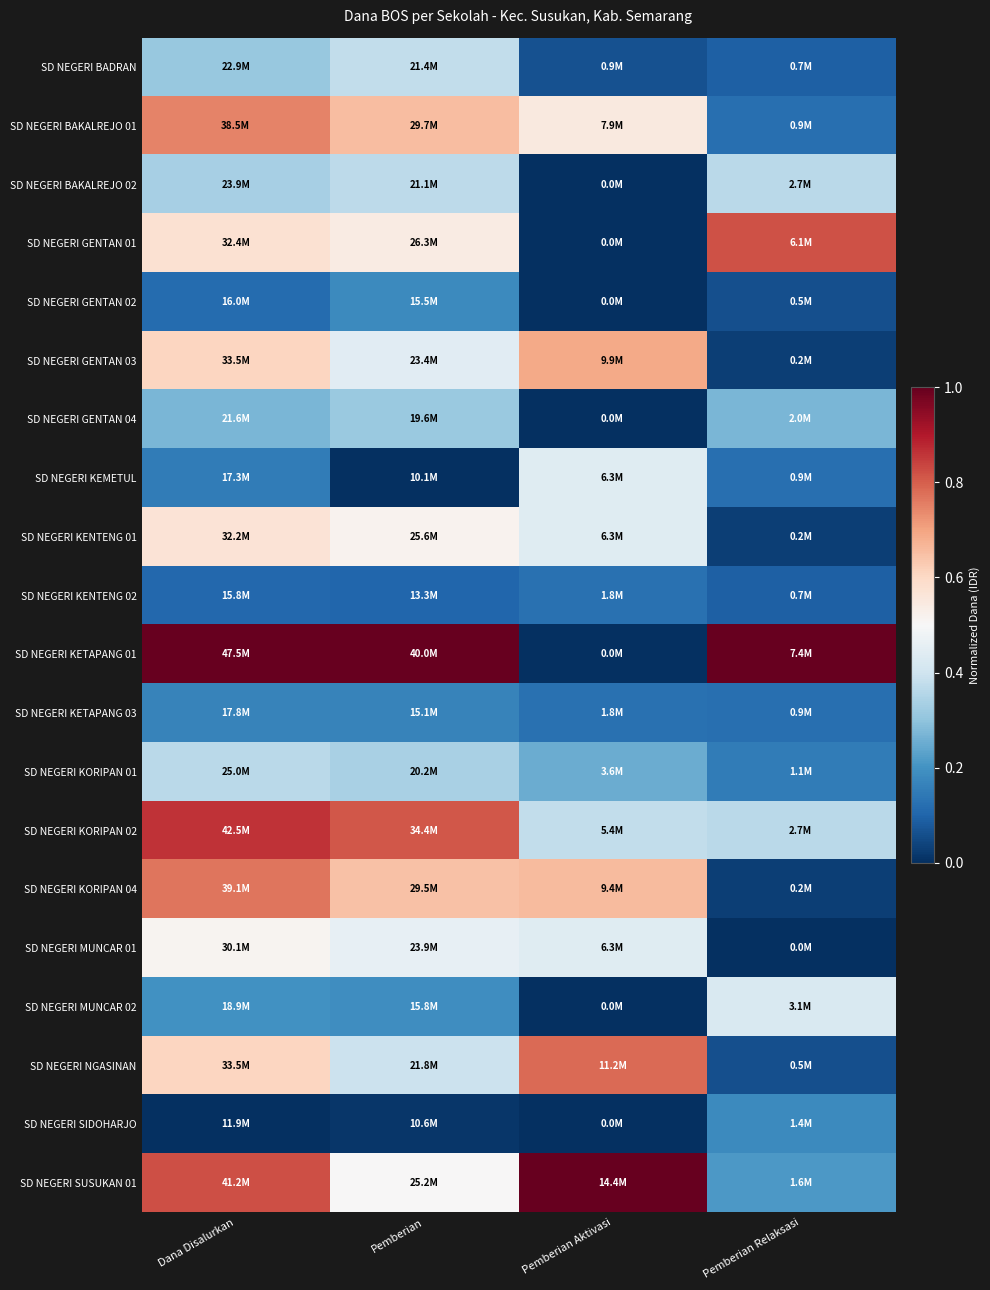

Reading left to right, what are all the values shown in this chart?

SD NEGERI BADRAN: Dana Disalurkan=0.3	Pemberian=0.4	Pemberian Aktivasi=0.1	Pemberian Relaksasi=0.1
SD NEGERI BAKALREJO 01: Dana Disalurkan=0.7	Pemberian=0.7	Pemberian Aktivasi=0.5	Pemberian Relaksasi=0.1
SD NEGERI BAKALREJO 02: Dana Disalurkan=0.3	Pemberian=0.4	Pemberian Aktivasi=0.0	Pemberian Relaksasi=0.4
SD NEGERI GENTAN 01: Dana Disalurkan=0.6	Pemberian=0.5	Pemberian Aktivasi=0.0	Pemberian Relaksasi=0.8
SD NEGERI GENTAN 02: Dana Disalurkan=0.1	Pemberian=0.2	Pemberian Aktivasi=0.0	Pemberian Relaksasi=0.1
SD NEGERI GENTAN 03: Dana Disalurkan=0.6	Pemberian=0.4	Pemberian Aktivasi=0.7	Pemberian Relaksasi=0.0
SD NEGERI GENTAN 04: Dana Disalurkan=0.3	Pemberian=0.3	Pemberian Aktivasi=0.0	Pemberian Relaksasi=0.3
SD NEGERI KEMETUL: Dana Disalurkan=0.2	Pemberian=0.0	Pemberian Aktivasi=0.4	Pemberian Relaksasi=0.1
SD NEGERI KENTENG 01: Dana Disalurkan=0.6	Pemberian=0.5	Pemberian Aktivasi=0.4	Pemberian Relaksasi=0.0
SD NEGERI KENTENG 02: Dana Disalurkan=0.1	Pemberian=0.1	Pemberian Aktivasi=0.1	Pemberian Relaksasi=0.1
SD NEGERI KETAPANG 01: Dana Disalurkan=1.0	Pemberian=1.0	Pemberian Aktivasi=0.0	Pemberian Relaksasi=1.0
SD NEGERI KETAPANG 03: Dana Disalurkan=0.2	Pemberian=0.2	Pemberian Aktivasi=0.1	Pemberian Relaksasi=0.1
SD NEGERI KORIPAN 01: Dana Disalurkan=0.4	Pemberian=0.3	Pemberian Aktivasi=0.2	Pemberian Relaksasi=0.2
SD NEGERI KORIPAN 02: Dana Disalurkan=0.9	Pemberian=0.8	Pemberian Aktivasi=0.4	Pemberian Relaksasi=0.4
SD NEGERI KORIPAN 04: Dana Disalurkan=0.8	Pemberian=0.6	Pemberian Aktivasi=0.7	Pemberian Relaksasi=0.0
SD NEGERI MUNCAR 01: Dana Disalurkan=0.5	Pemberian=0.5	Pemberian Aktivasi=0.4	Pemberian Relaksasi=0.0
SD NEGERI MUNCAR 02: Dana Disalurkan=0.2	Pemberian=0.2	Pemberian Aktivasi=0.0	Pemberian Relaksasi=0.4
SD NEGERI NGASINAN: Dana Disalurkan=0.6	Pemberian=0.4	Pemberian Aktivasi=0.8	Pemberian Relaksasi=0.1
SD NEGERI SIDOHARJO: Dana Disalurkan=0.0	Pemberian=0.0	Pemberian Aktivasi=0.0	Pemberian Relaksasi=0.2
SD NEGERI SUSUKAN 01: Dana Disalurkan=0.8	Pemberian=0.5	Pemberian Aktivasi=1.0	Pemberian Relaksasi=0.2